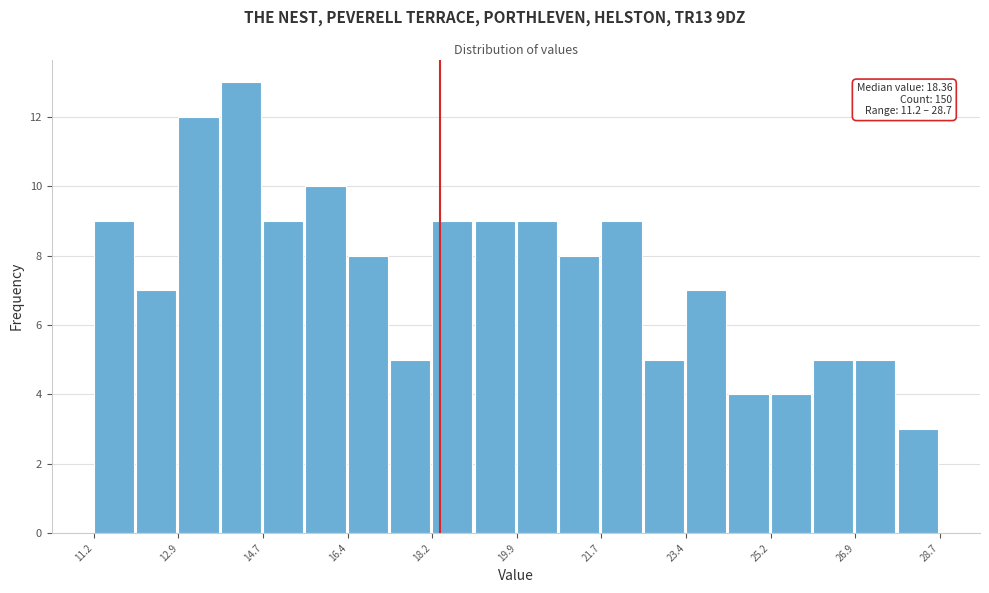

Over which range of the x-axis is the bar tallest?

13.8 to 14.8